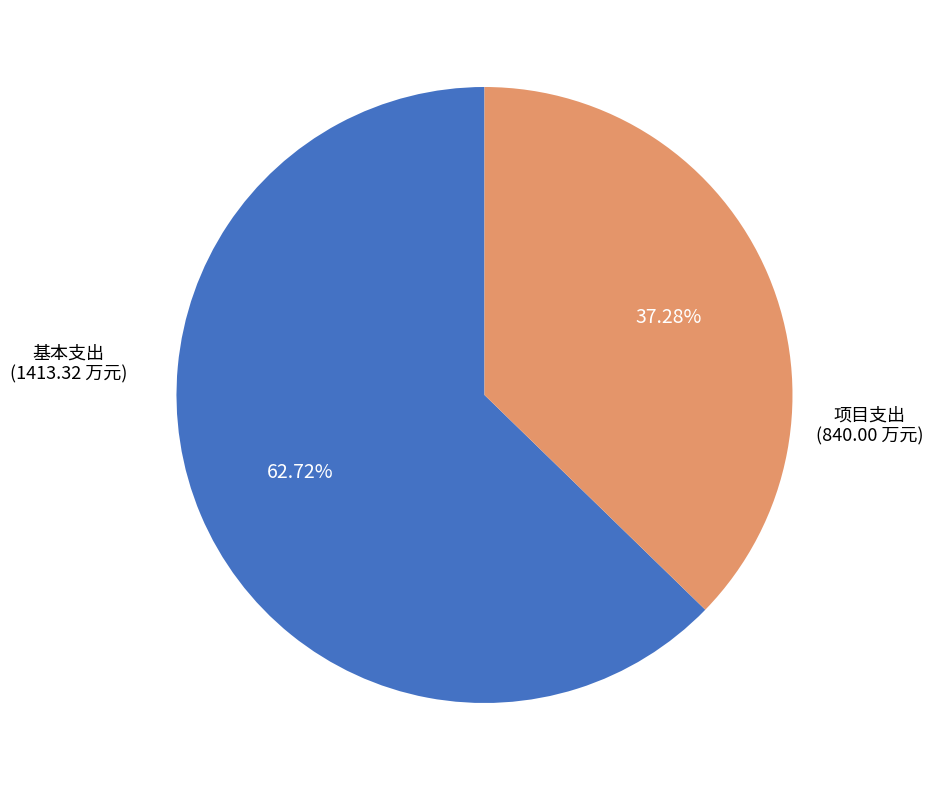

Rank the categories by value from lowest to highest.

项目支出, 基本支出